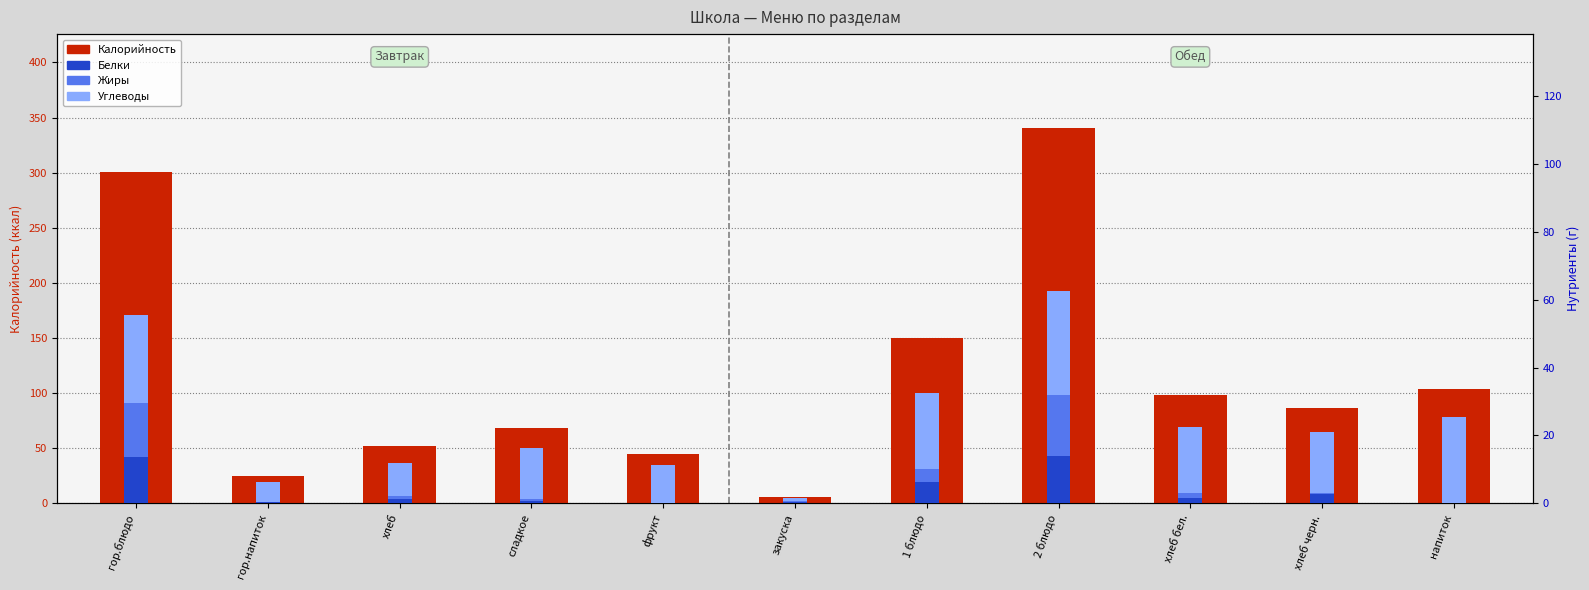

What is the total value across all series at хлеб черн.?

107.3